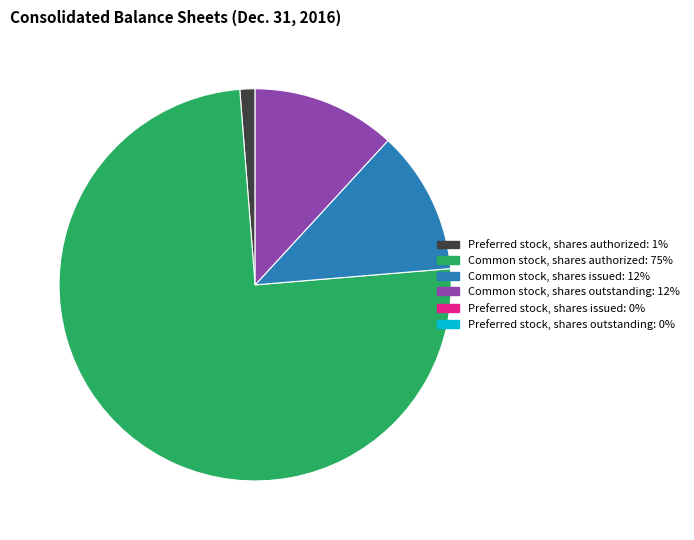

Is there any slice that represents more than half of the pie?

Yes